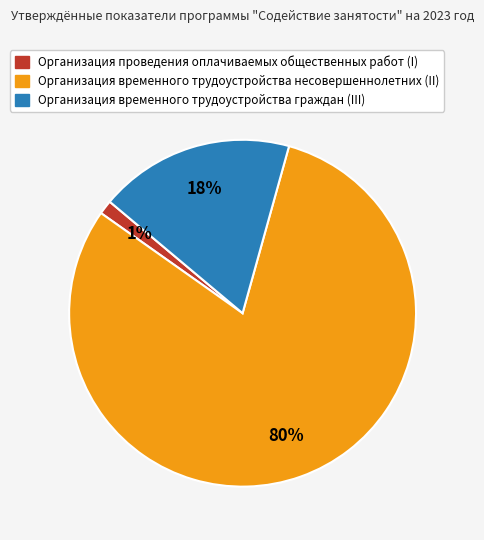

Rank the categories by value from lowest to highest.

Организация проведения оплачиваемых общественных работ (I), Организация временного трудоустройства граждан (III), Организация временного трудоустройства несовершеннолетних (II)